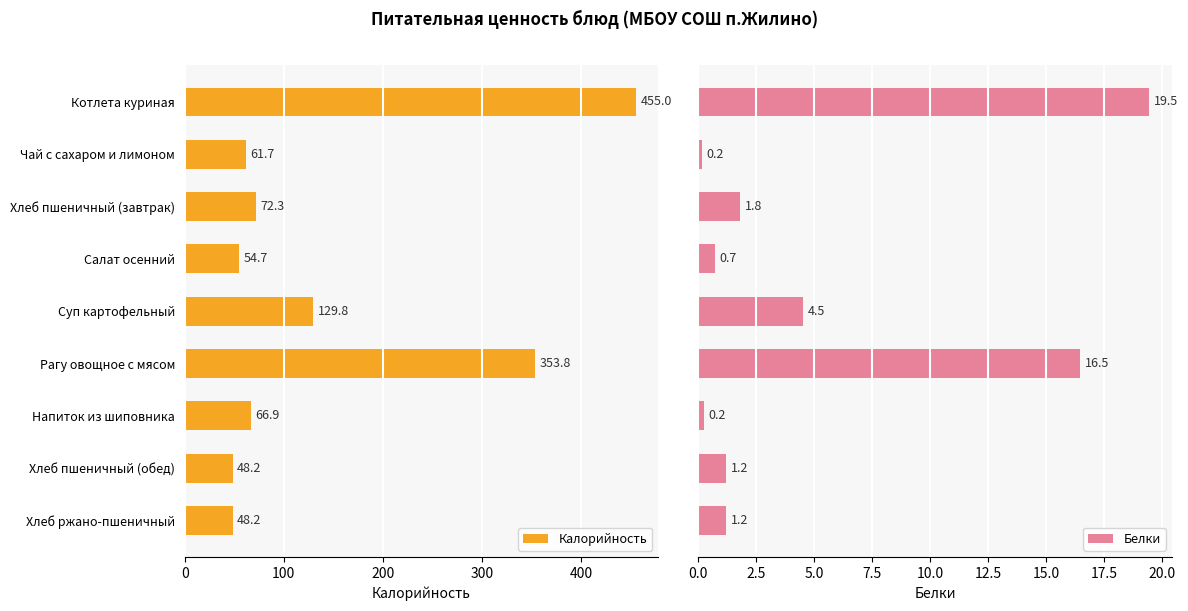

What is the difference between the maximum and minimum values in the Калорийность series?

406.8